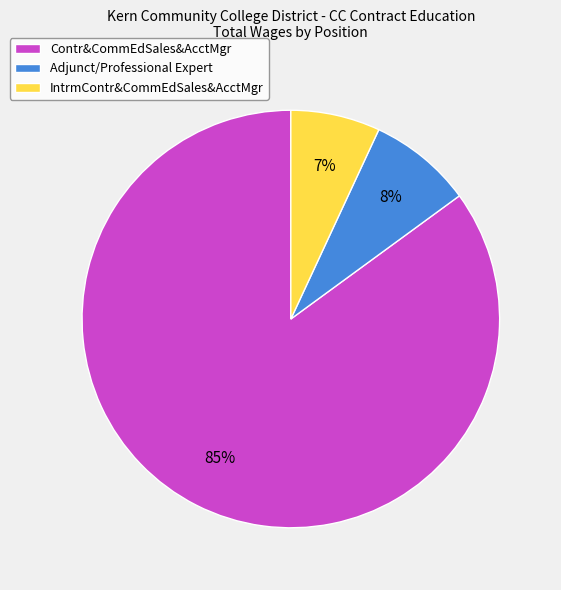

To the nearest percent, what portion does Adjunct/Professional Expert represent?

8%